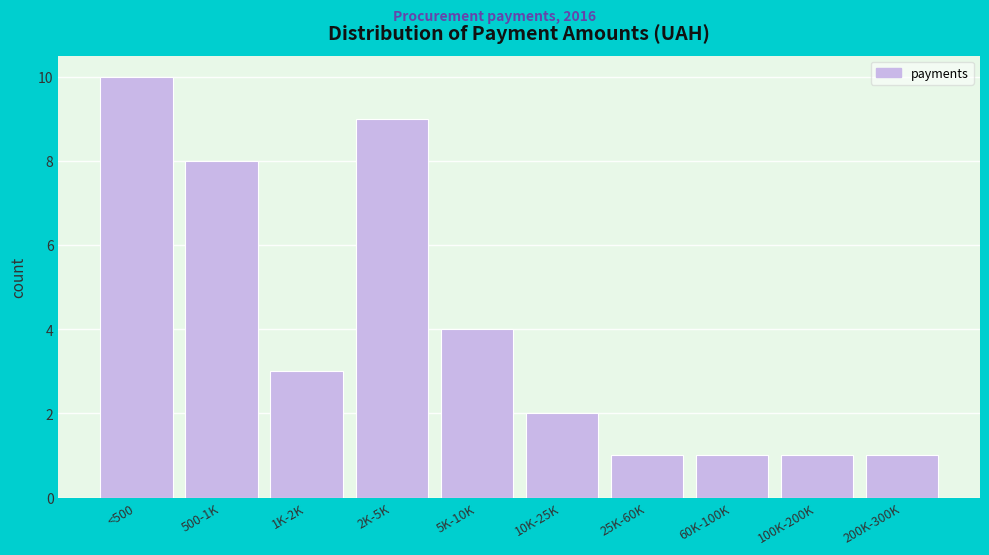

Reading left to right, list all the values displayed in this chart.

<500=10	500-1K=8	1K-2K=3	2K-5K=9	5K-10K=4	10K-25K=2	25K-60K=1	60K-100K=1	100K-200K=1	200K-300K=1